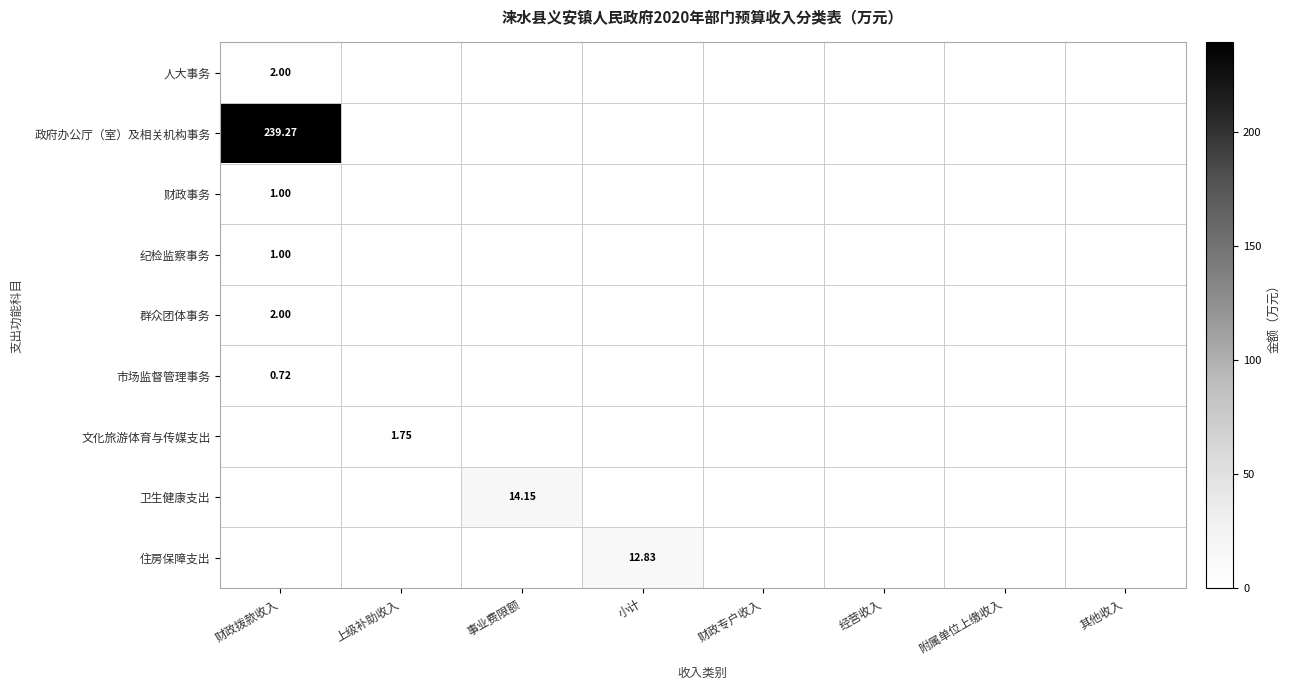

At 事业费限额, list the series in order from largest to smallest.

卫生健康支出, 人大事务, 政府办公厅（室）及相关机构事务, 财政事务, 纪检监察事务, 群众团体事务, 市场监督管理事务, 文化旅游体育与传媒支出, 住房保障支出